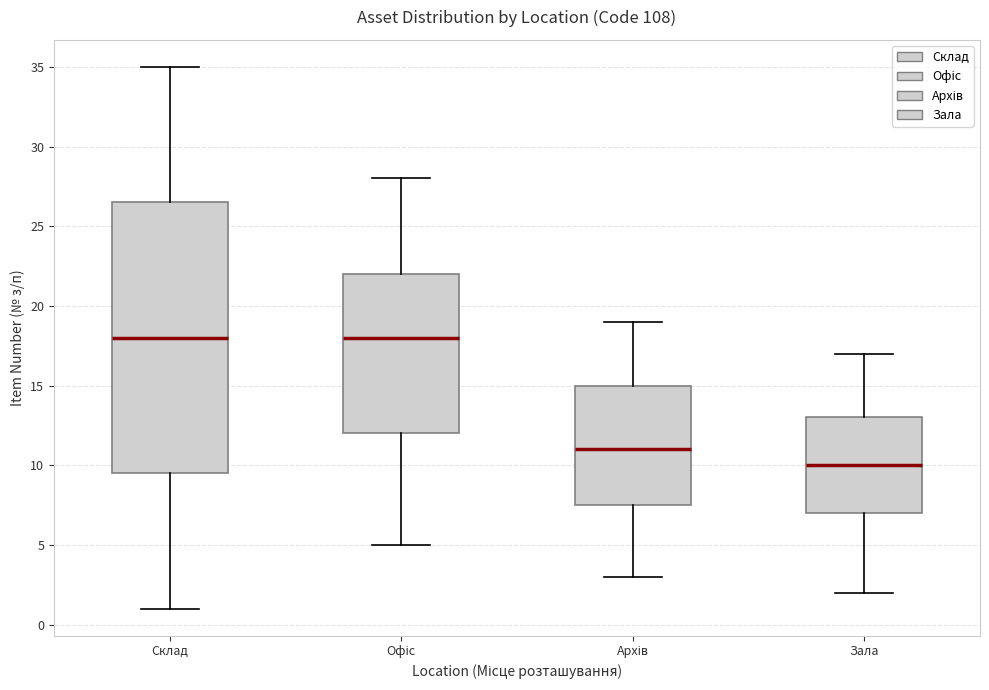

Reading left to right, read every box against the y-axis: the position of its median line, the range the box covers, and the ends of its whiskers. The values are not printed on the chart, so give them approximately, as read against the axis.

Склад: median 18.0, box 9.5 to 26.5, whiskers 1.0 to 35.0
Офіс: median 18.0, box 12.0 to 22.0, whiskers 5.0 to 28.0
Архів: median 11.0, box 7.5 to 15.0, whiskers 3.0 to 19.0
Зала: median 10.0, box 7.0 to 13.0, whiskers 2.0 to 17.0